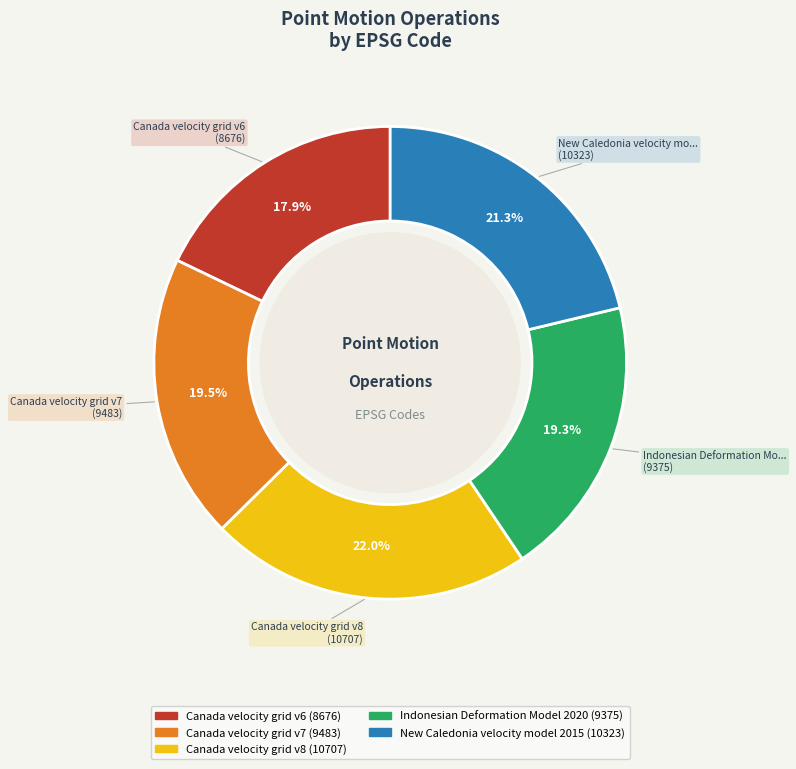

Is there a majority slice in this chart?

No